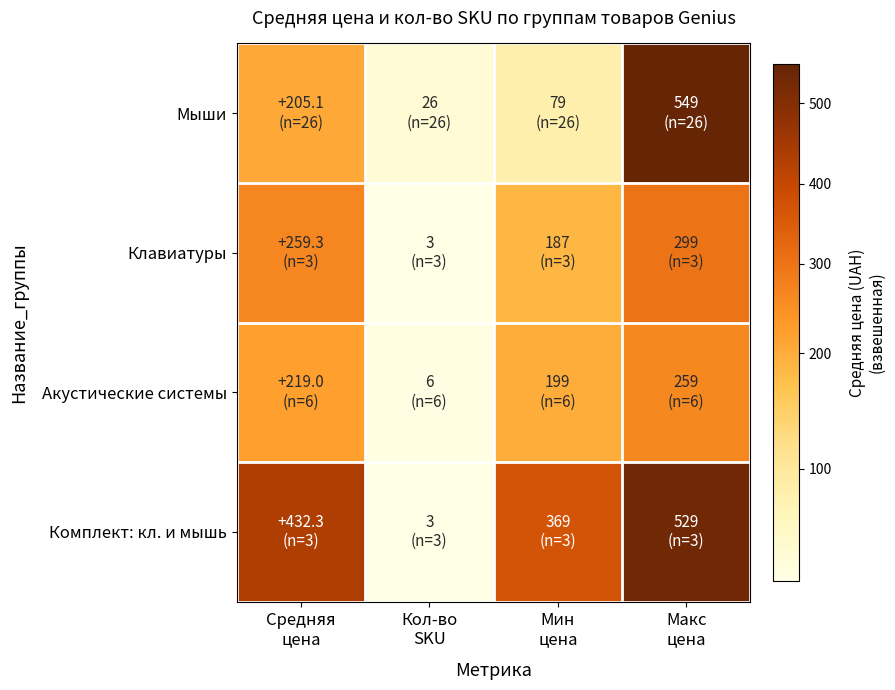

Which series has the widest spread of values?

Комплект: кл. и мышь